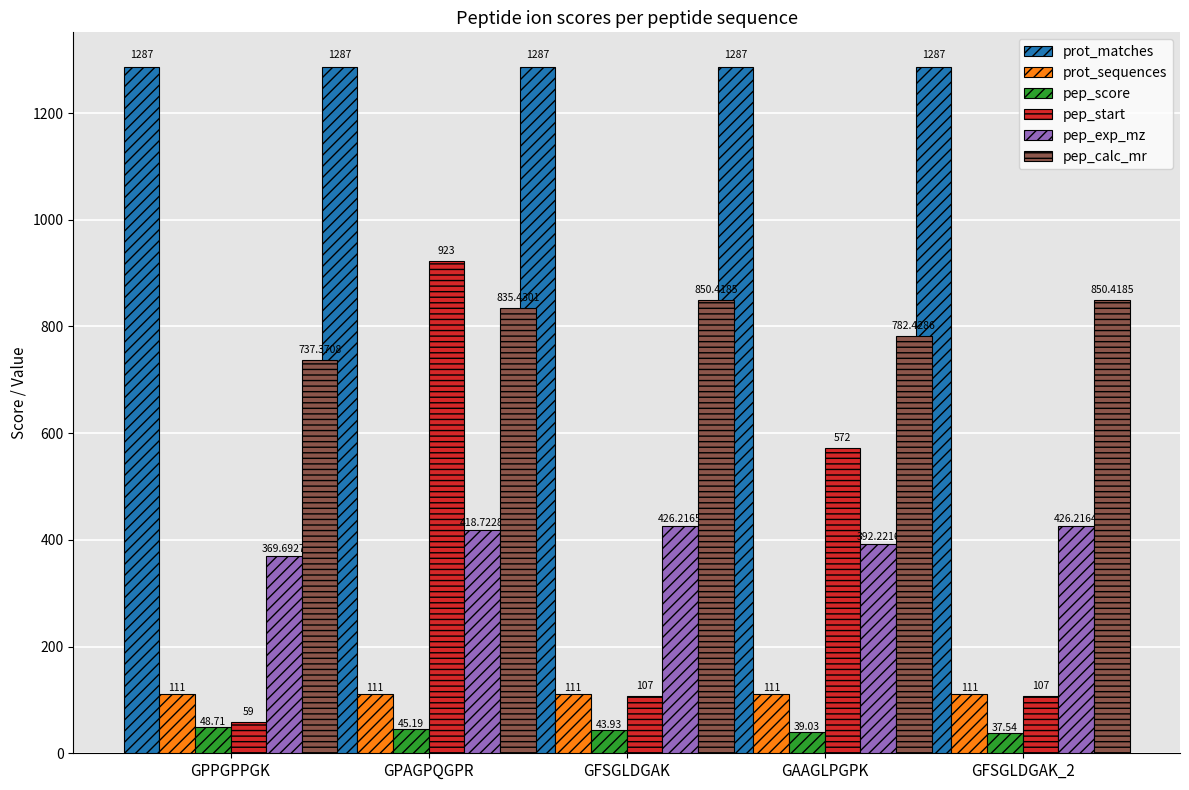

What is the sum of the pep_score values at GPPGPPGK and GPAGPQGPR?

93.9